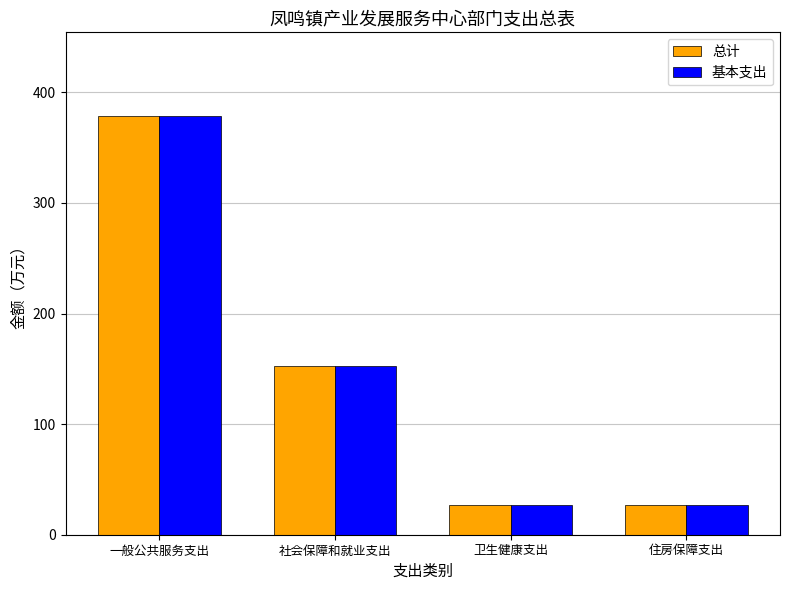

What position from the right is 住房保障支出?

1